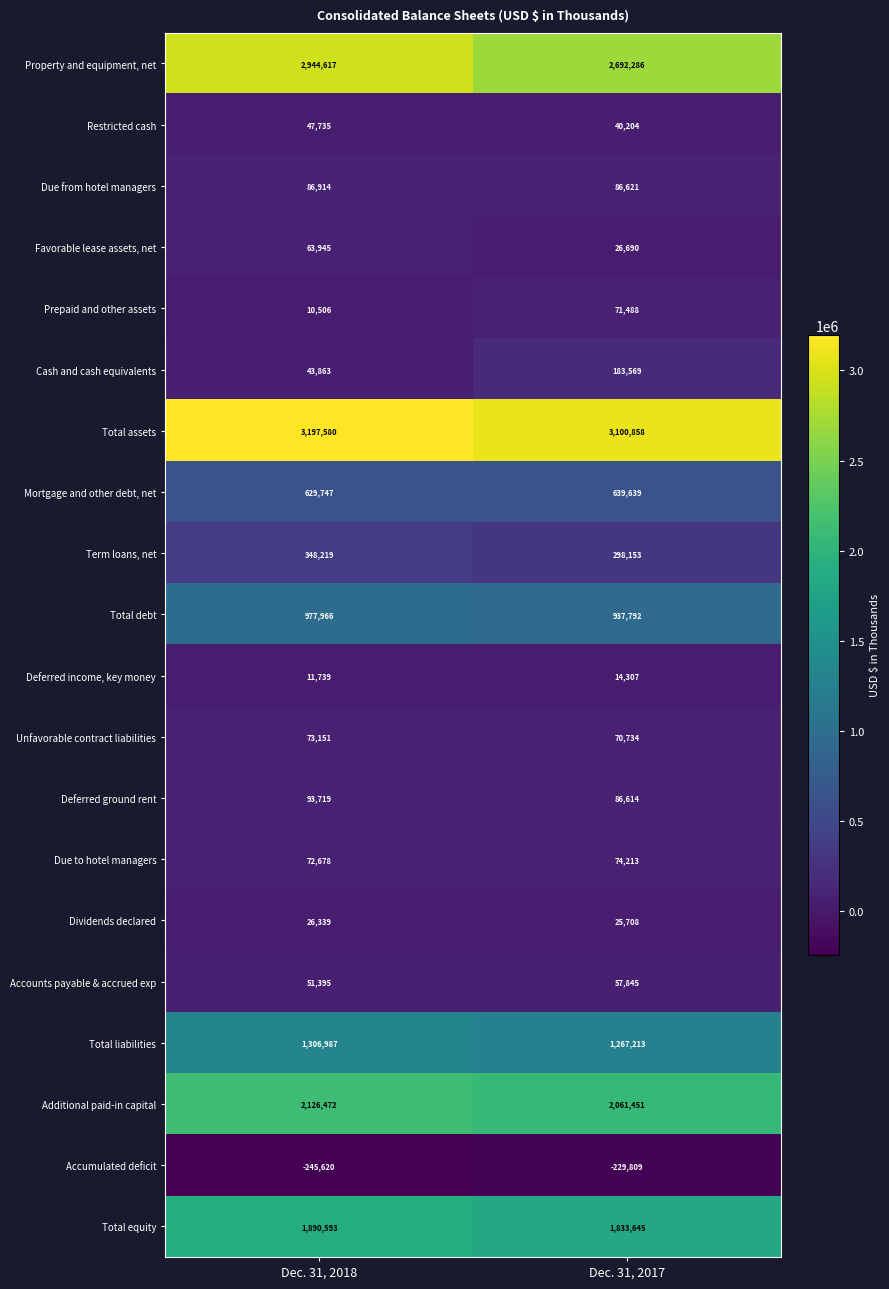

Read the Prepaid and other assets value at Dec. 31, 2018, to the nearest 100.

10500